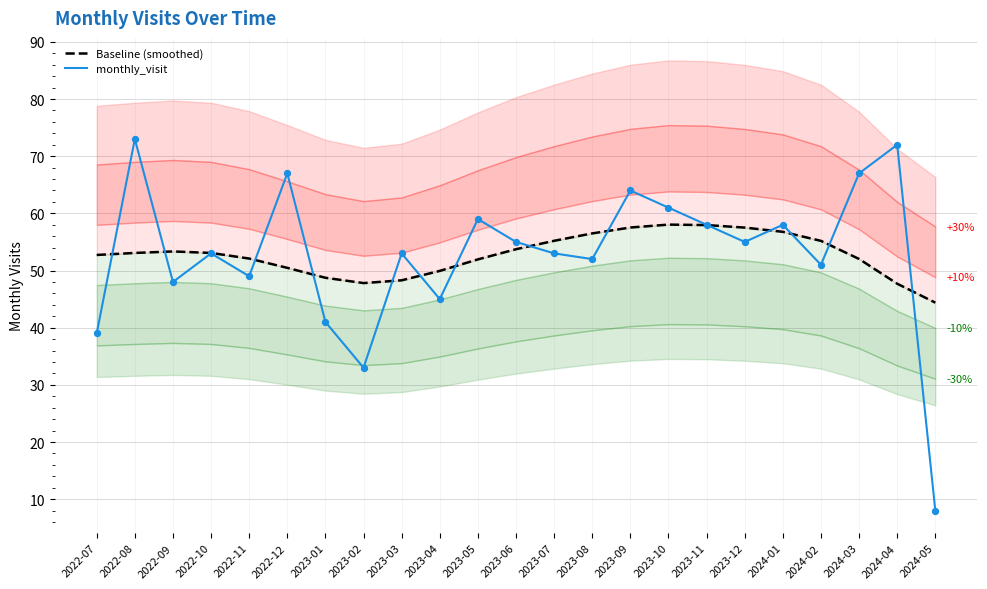

At how many categories does at least one series exceed 22?

23